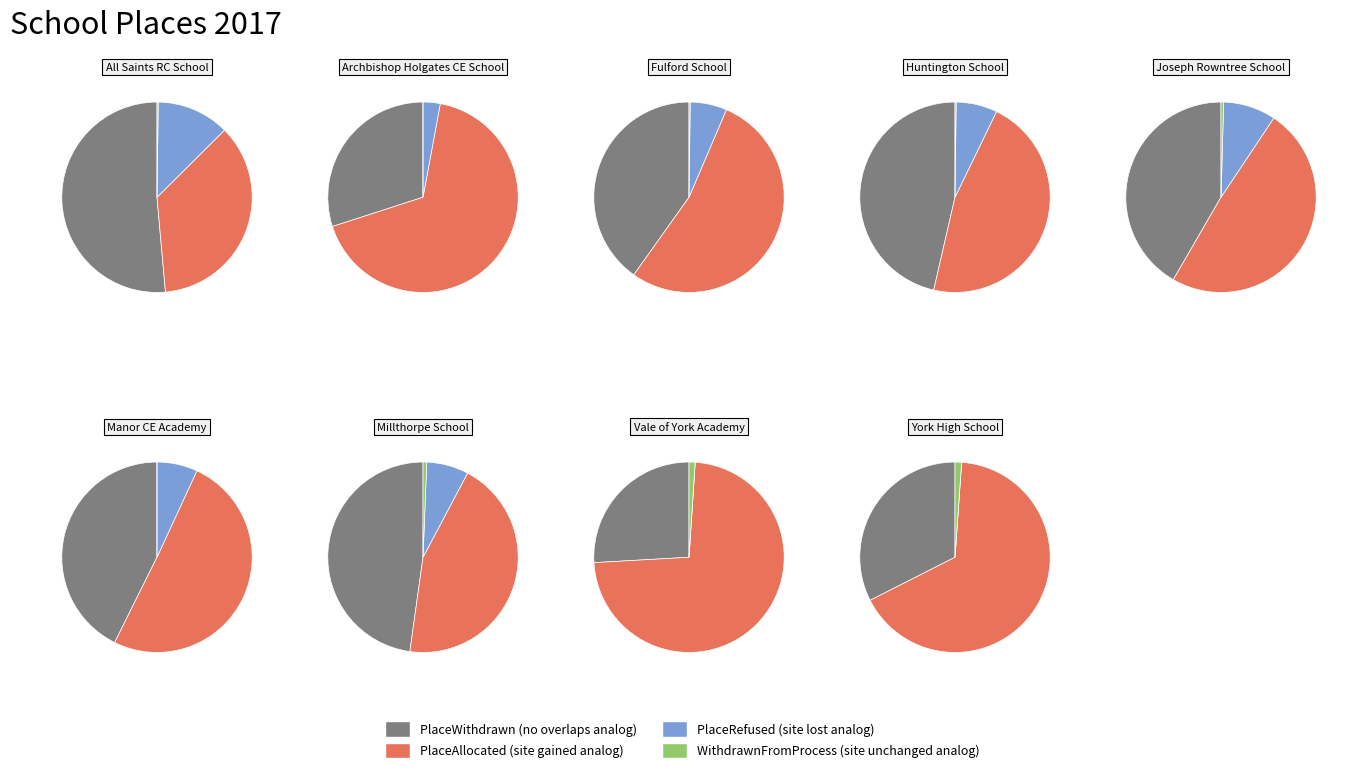

Is it true that York High School is 1% of the pie?

False